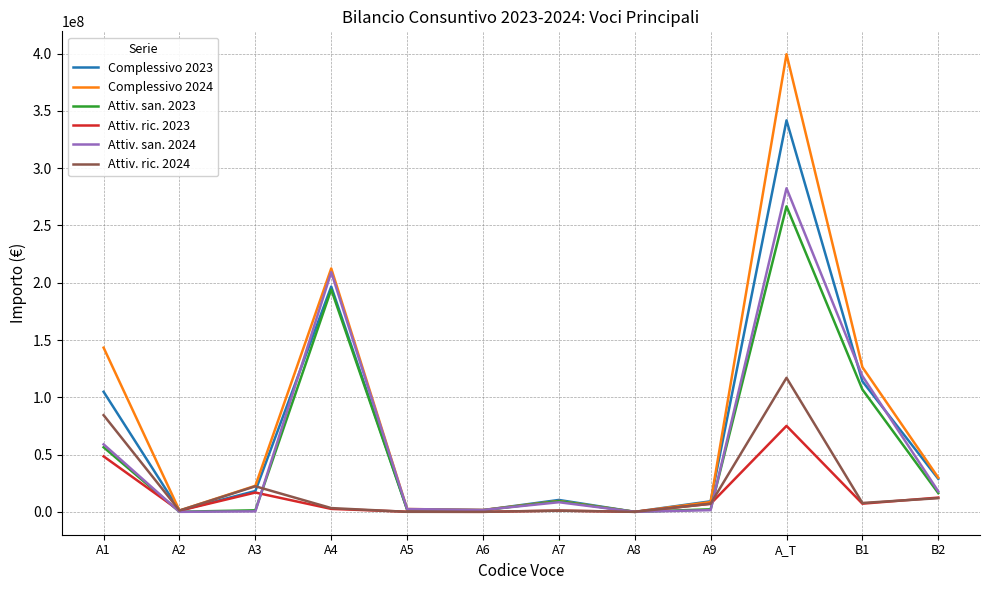

Which series has the largest range (max minus min)?

Complessivo 2024